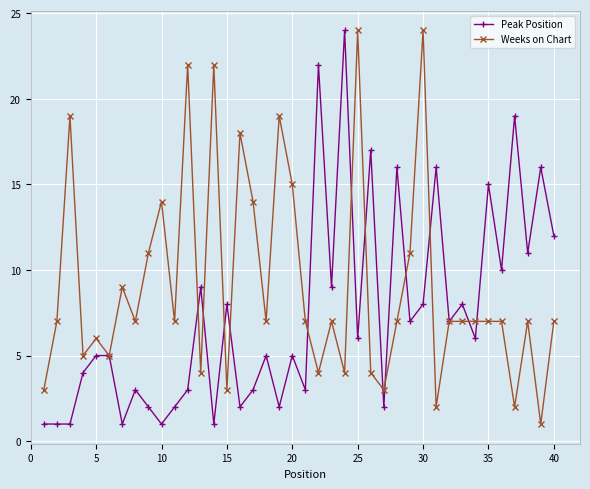

How many values in the Peak Position series are below 6?

20